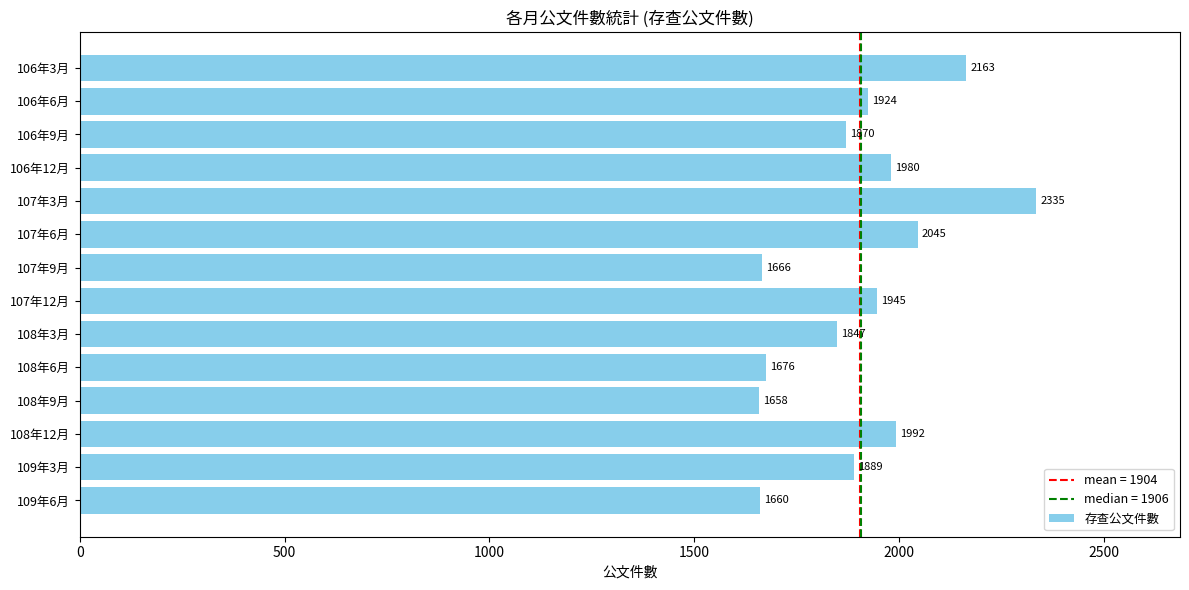

At which category does the chart reach its minimum across all series?

108年9月